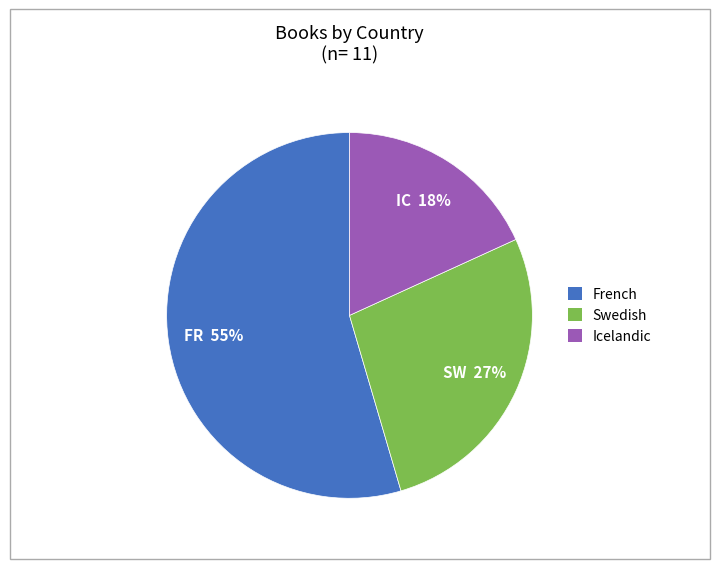

Which category has the smallest portion of the pie?

Icelandic